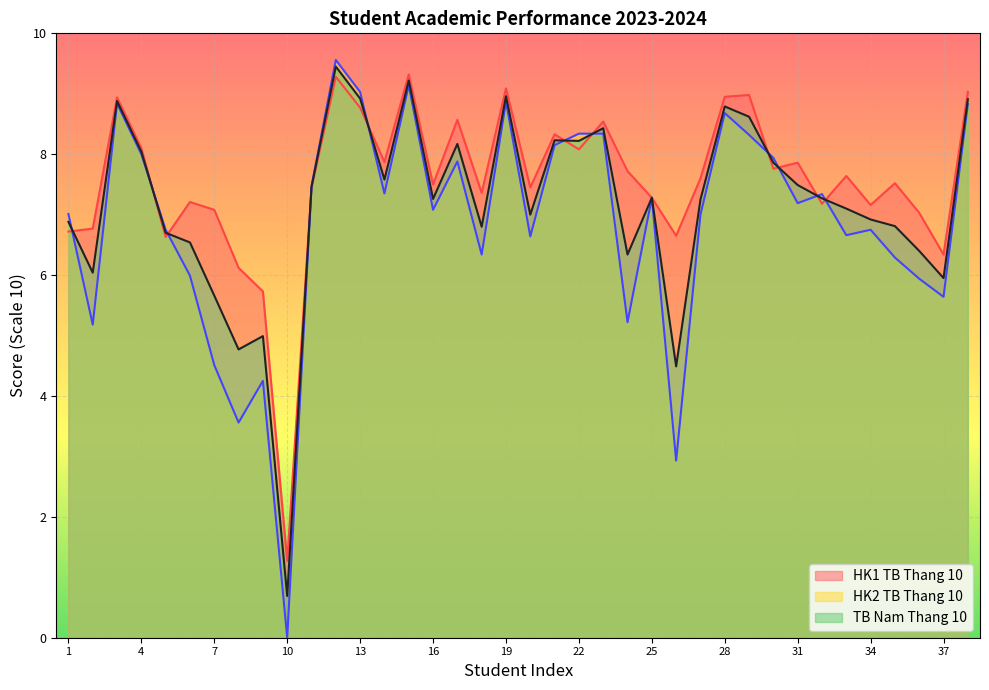

What is the difference between the HK2 TB Thang 10 values at 36 and 2?

0.8